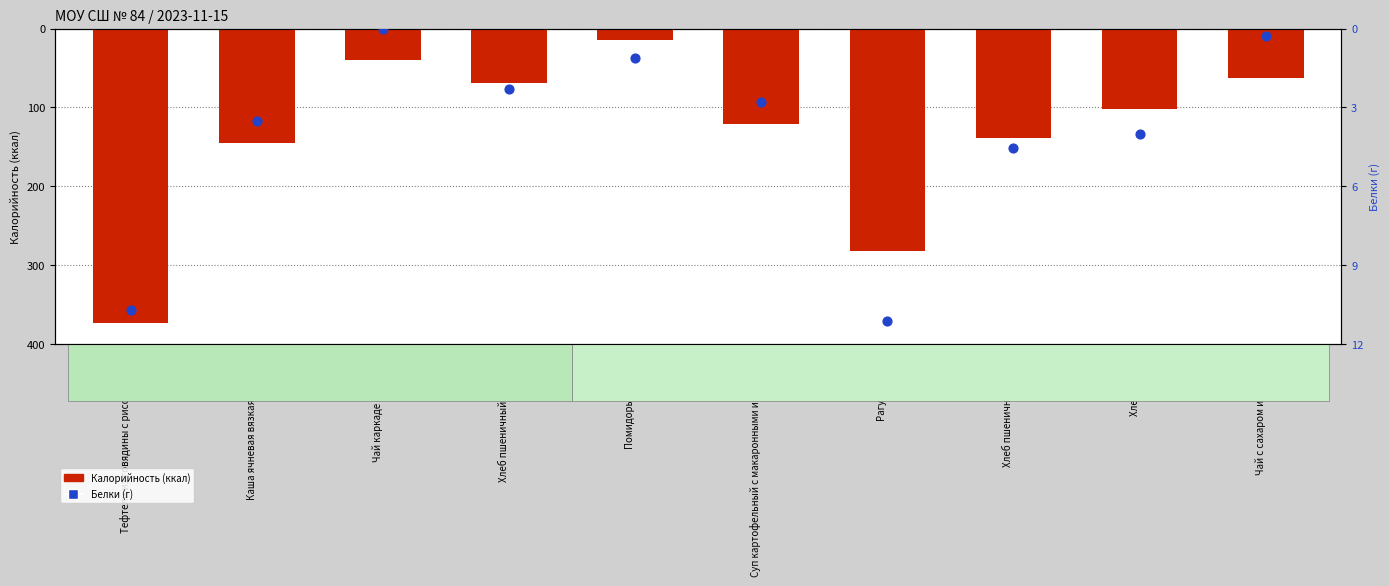

Is the value of Белки (г) at Хлеб пшеничный (обед) greater than the value of Калорийность (ккал) at Хлеб пшеничный (обед)?

No